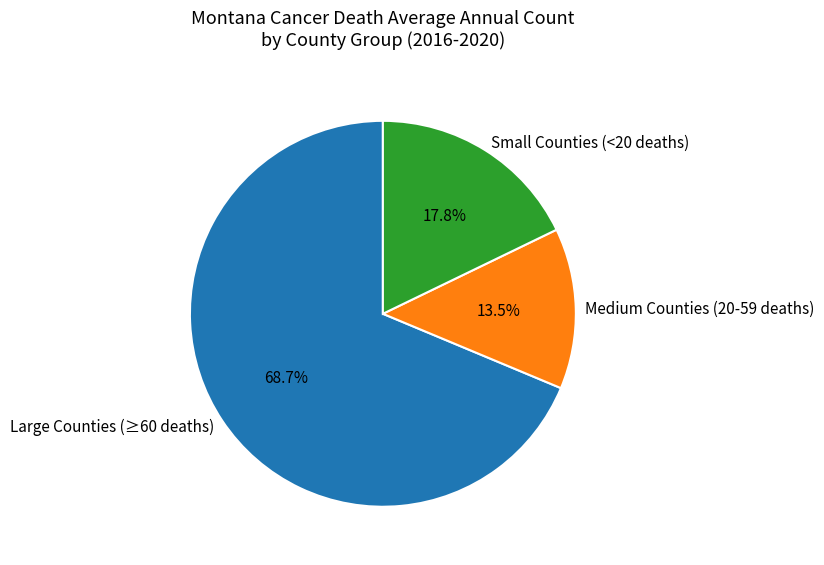

Which slice is the smallest?

Medium Counties (20-59 deaths)